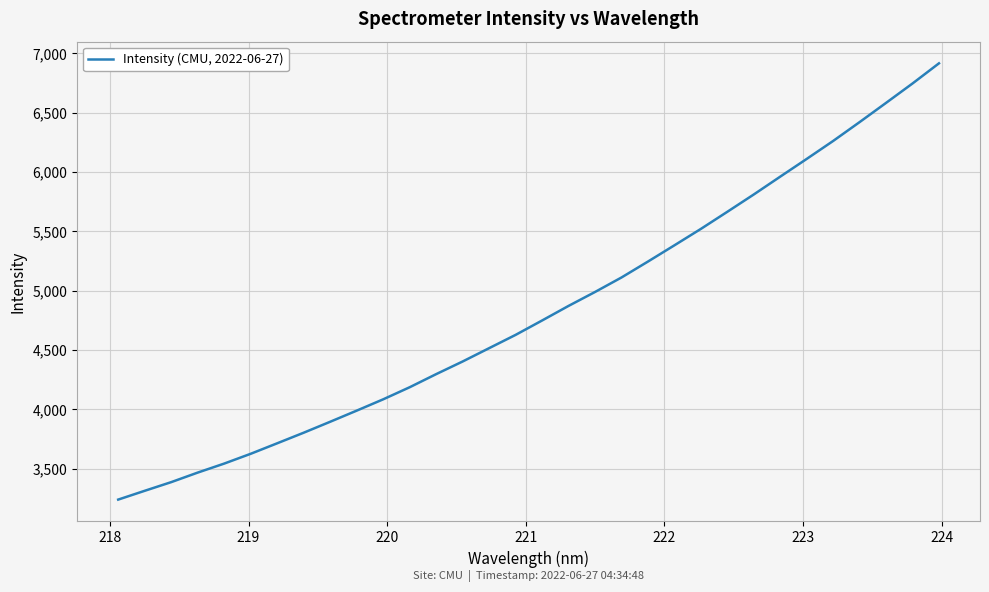

What is the greatest value displayed?

6914.4